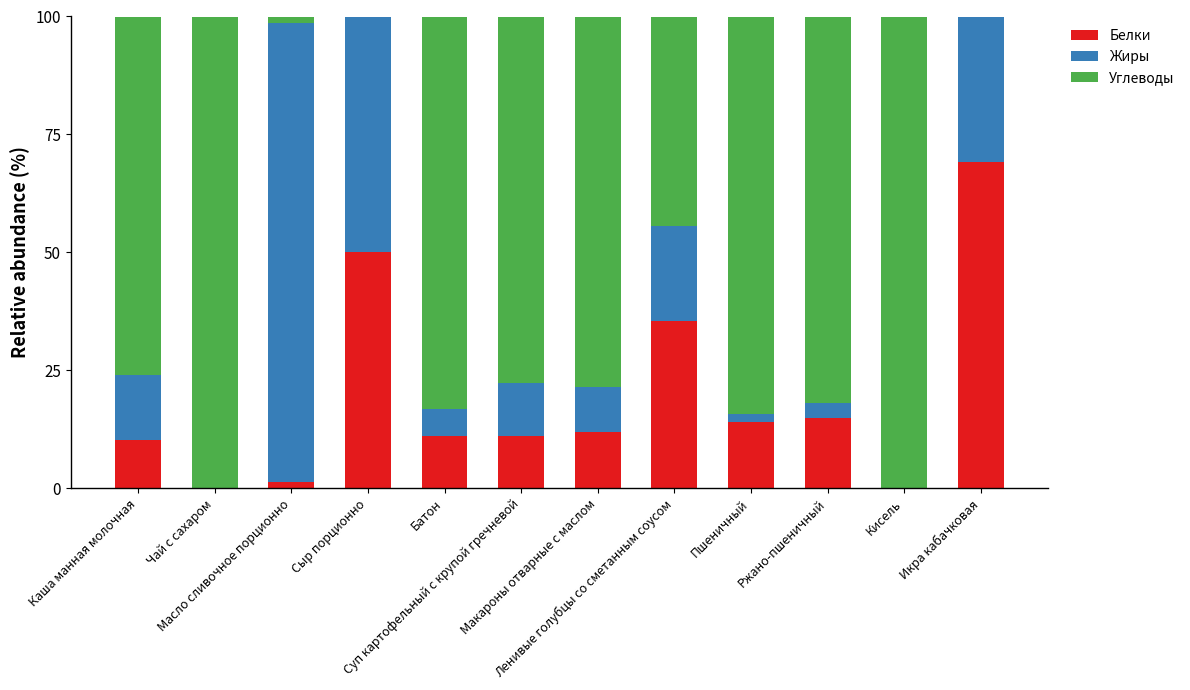

The value of Белки at Ленивые голубцы со сметанным соусом is 35.5. True or false?

True